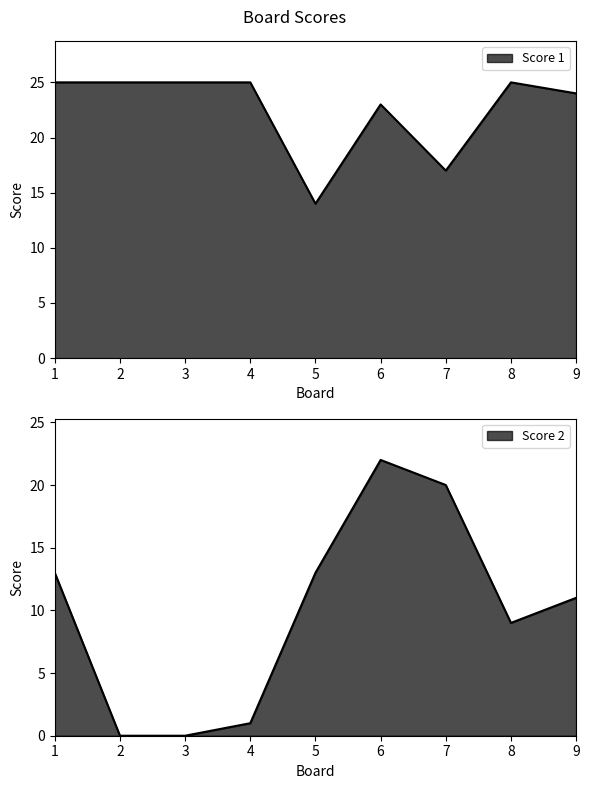

How many interior local valleys does the Score 2 series have?

1